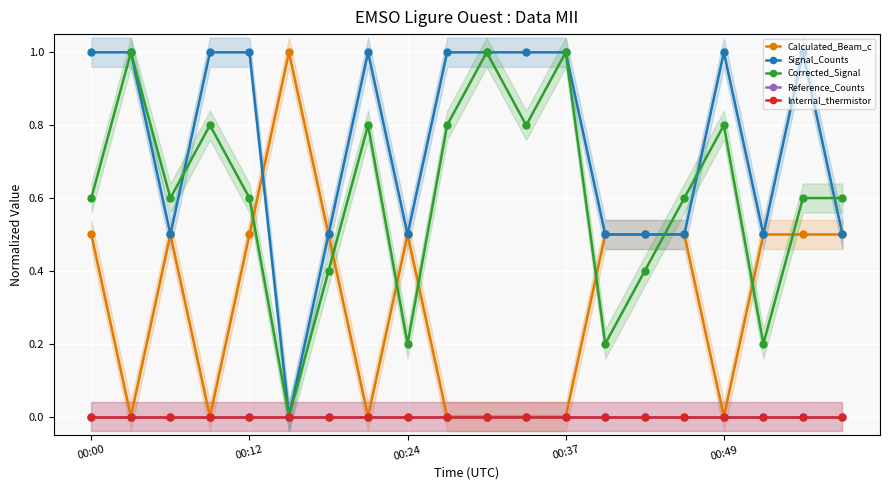

How many lines are shown in the chart?

5